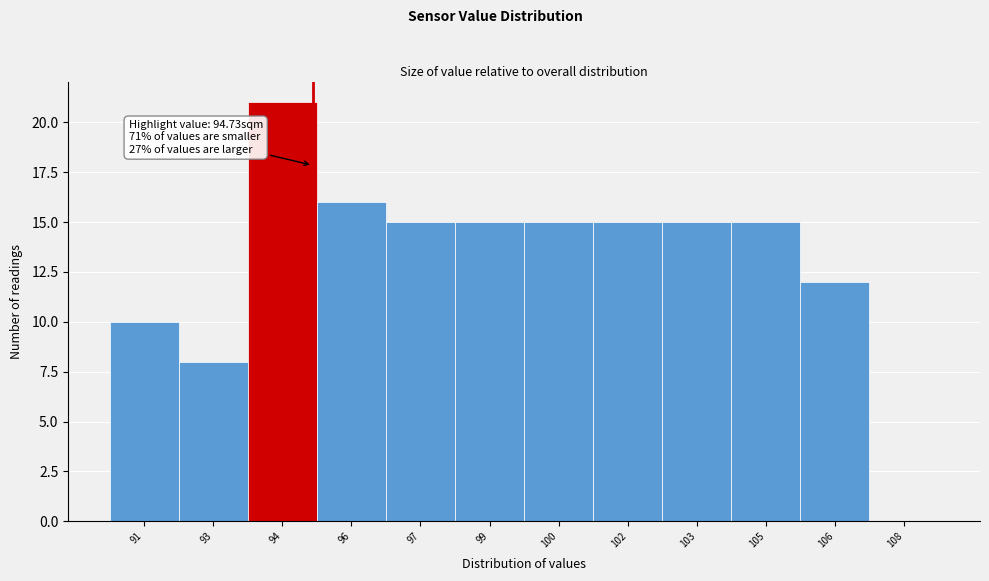

Reading right to left, list all the values displayed in this chart.

108=0	106=12	105=15	103=15	102=15	100=15	99=15	97=15	96=16	94=21	93=8	91=10